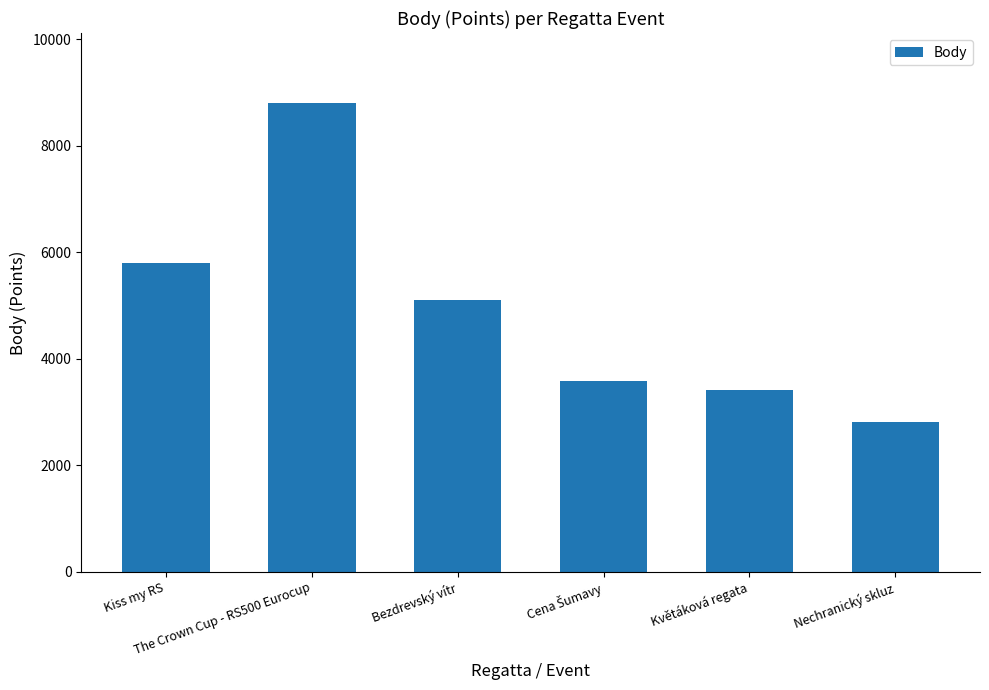

Reading left to right, list all the values displayed in this chart.

5796	8796	5106	3578	3404	2814